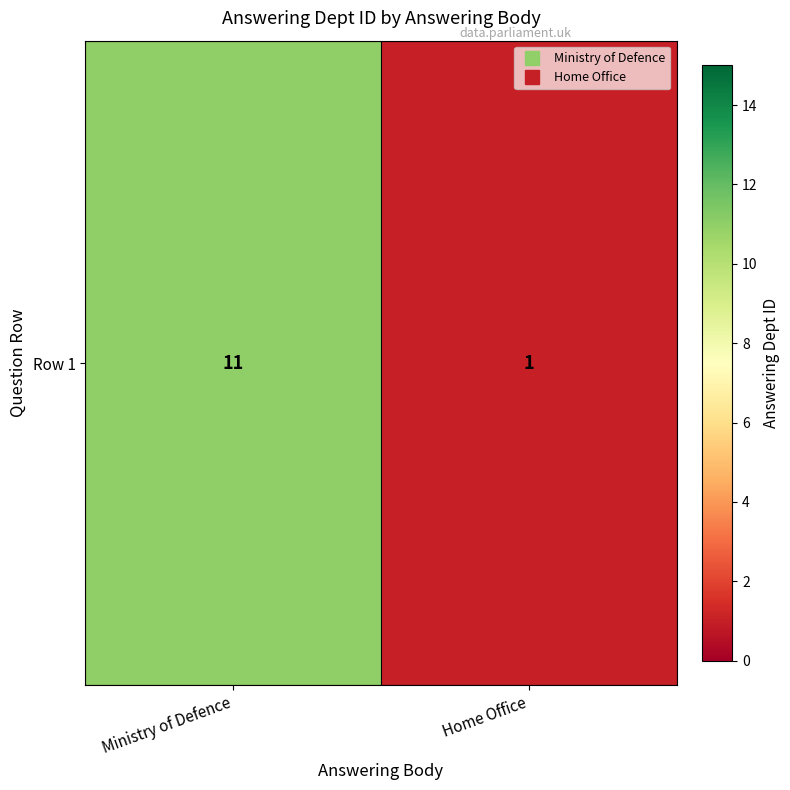

True or false: the data shows 11 at Ministry of Defence.

True